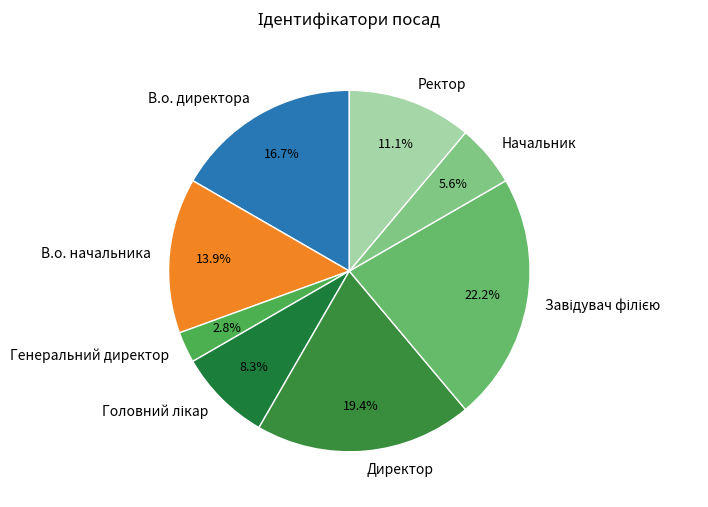

True or false: Ректор accounts for 6% of the total.

False